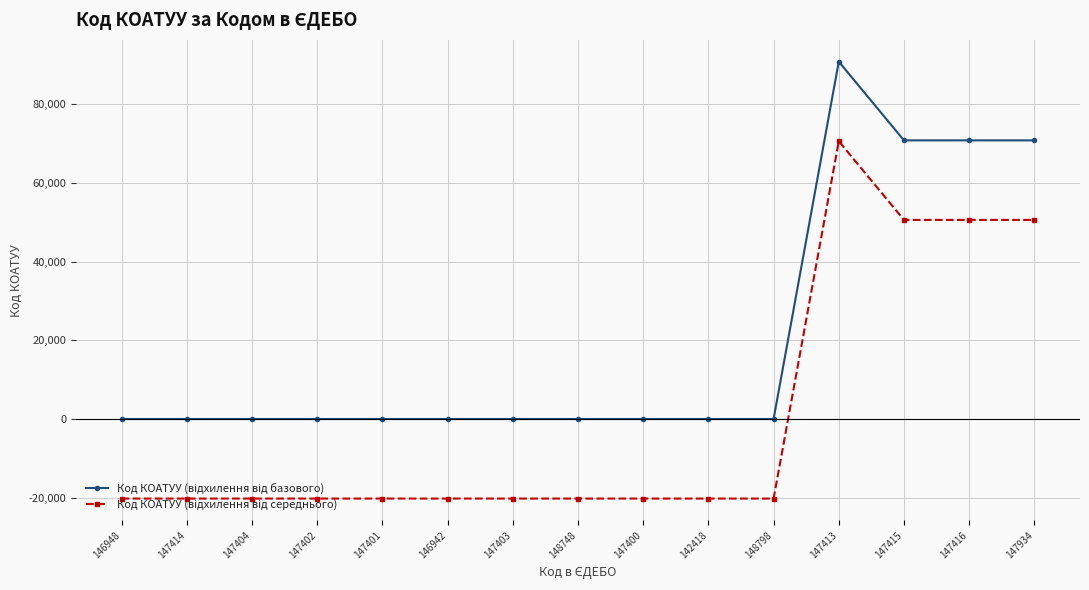

What is the difference between the highest and lowest values at 148748?

20213.7